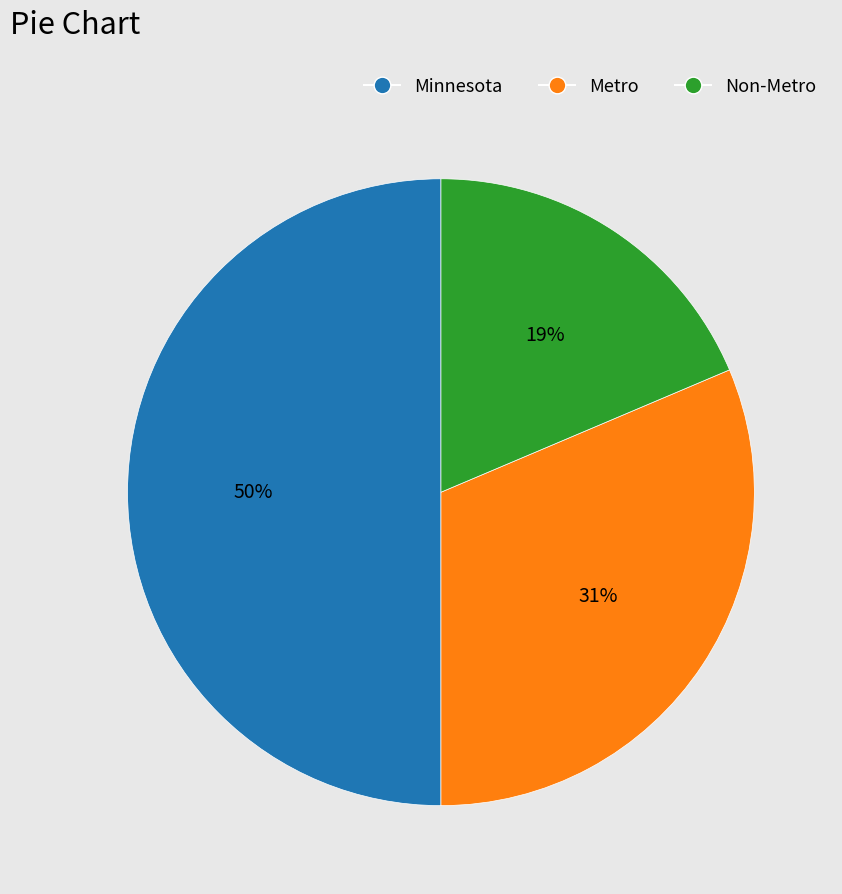

To the nearest percent, what percentage of the pie is Non-Metro?

19%